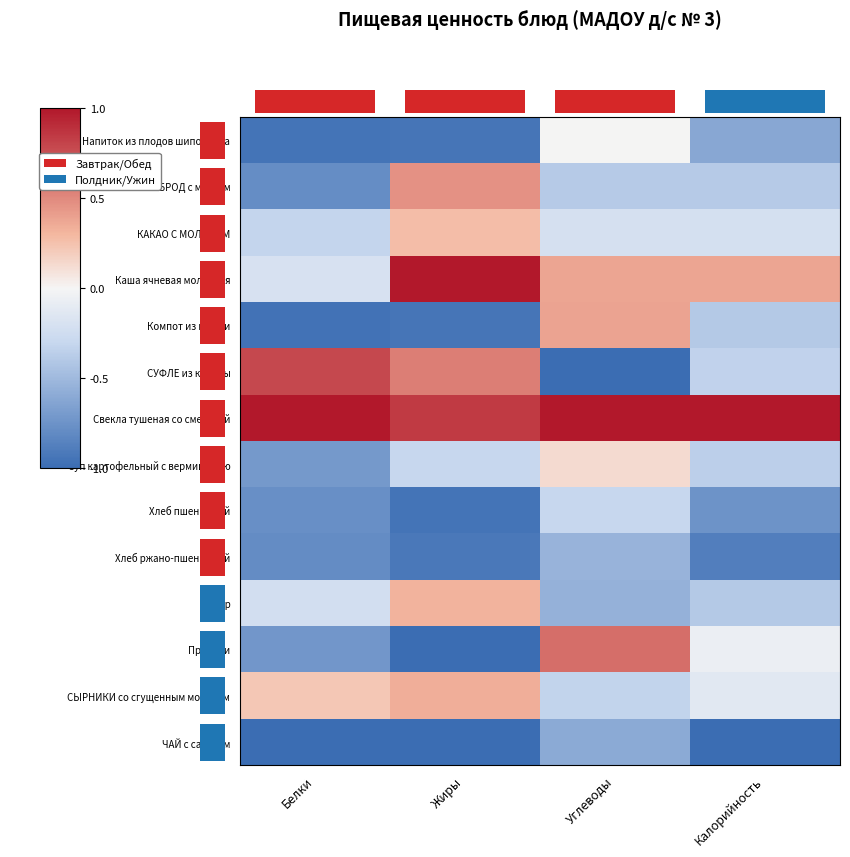

Rank the series at Калорийность from lowest to highest value.

ЧАЙ с сахаром, Хлеб ржано-пшеничный, Хлеб пшеничный, Напиток из плодов шиповника, Компот из вишни, Кефир, БУТЕРБРОД с маслом, Суп картофельный с вермишелью, СУФЛЕ из курицы, КАКАО С МОЛОКОМ, СЫРНИКИ со сгущенным молоком, Пряники, Каша ячневая молочная, Свекла тушеная со сметаной